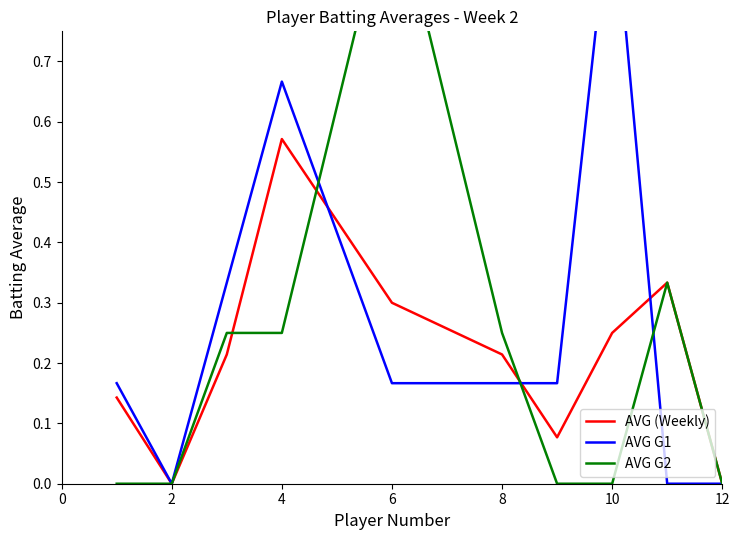

Is it true that AVG (Weekly) equals 0.0 at 2?

True